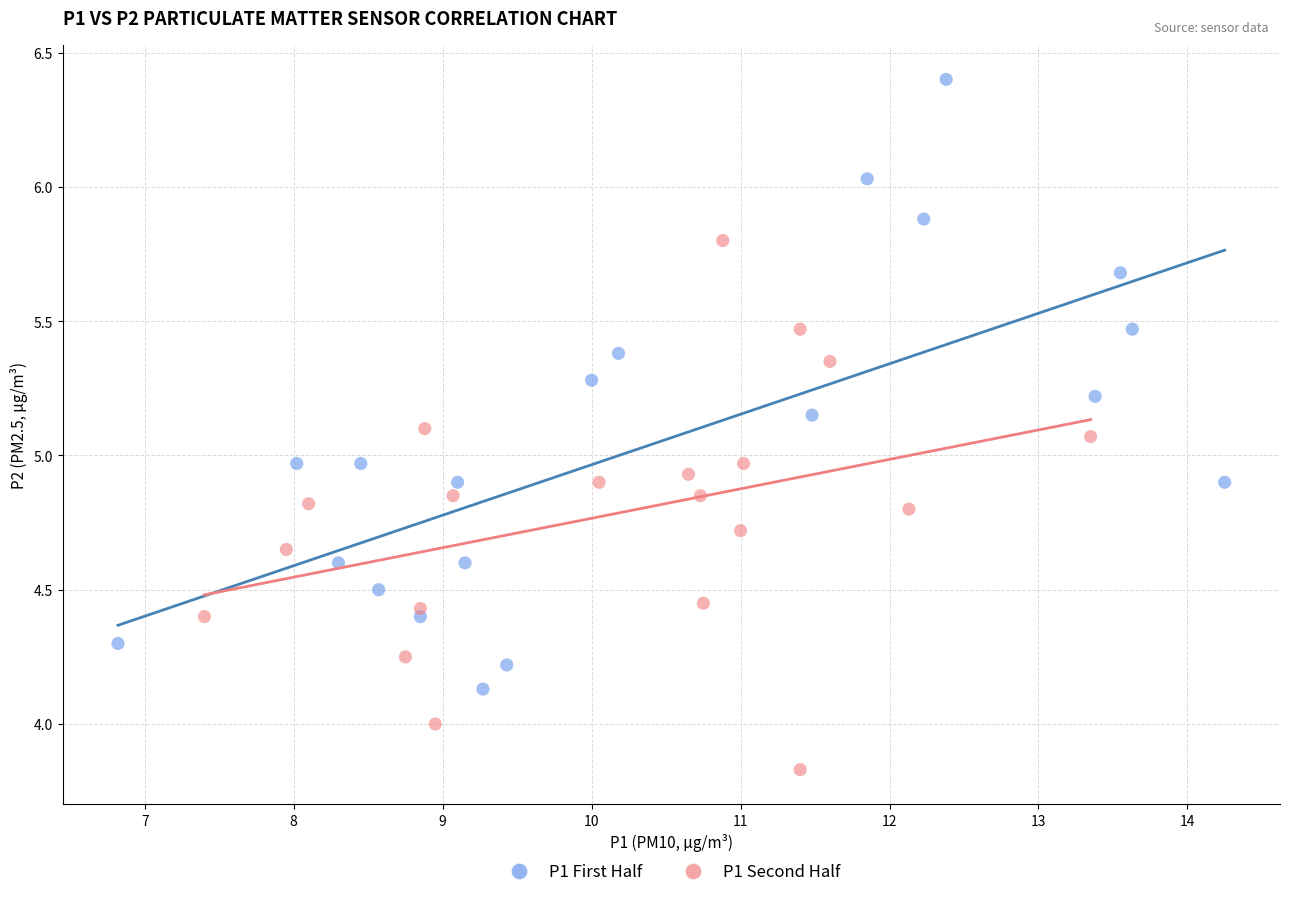

Which series reaches the minimum Y coordinate?

P1 Second Half